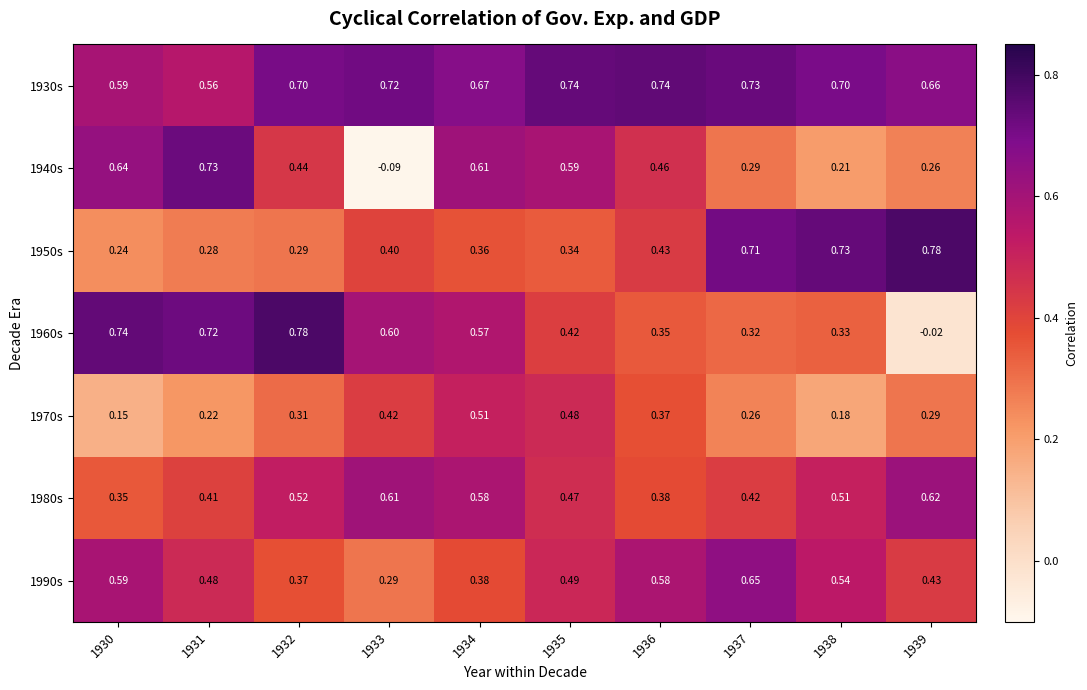

How many values in 1940s are below zero?

1